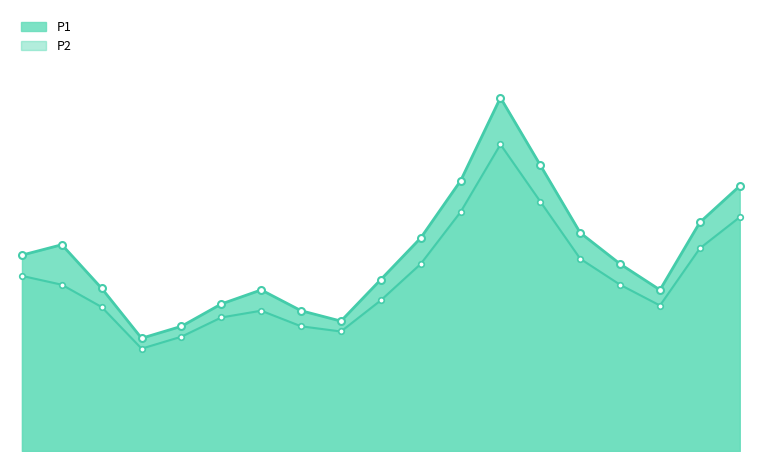

Which series has the largest total across all categories?

P1